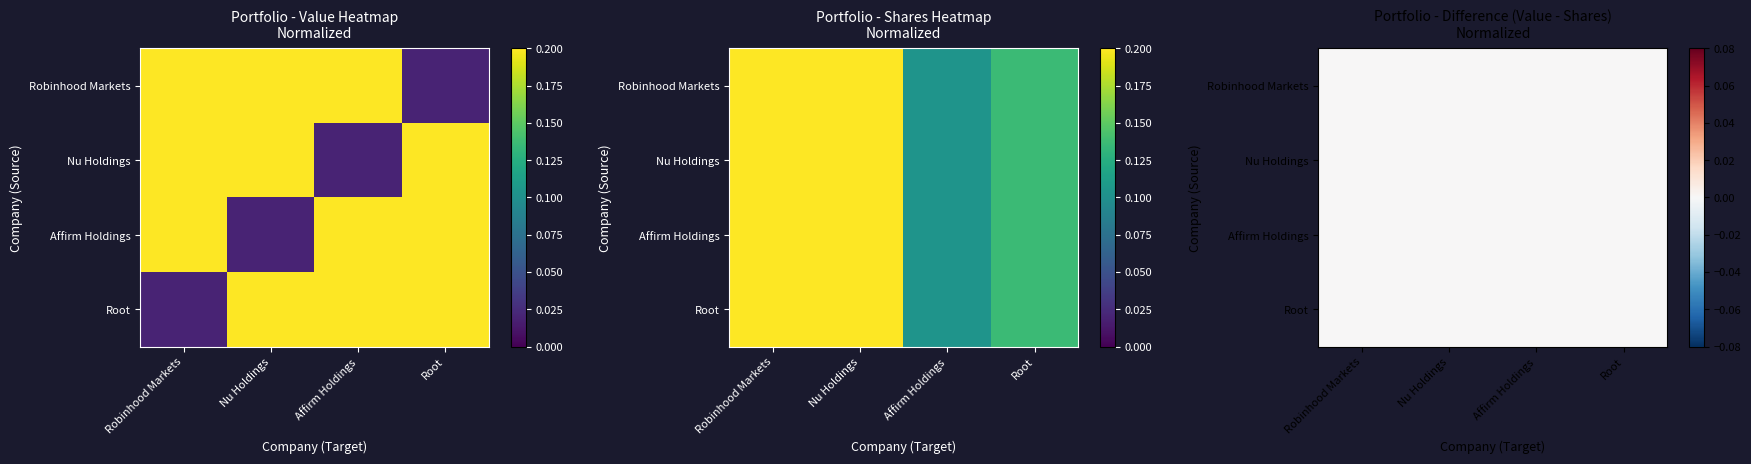

How many distinct data groups are displayed?

4